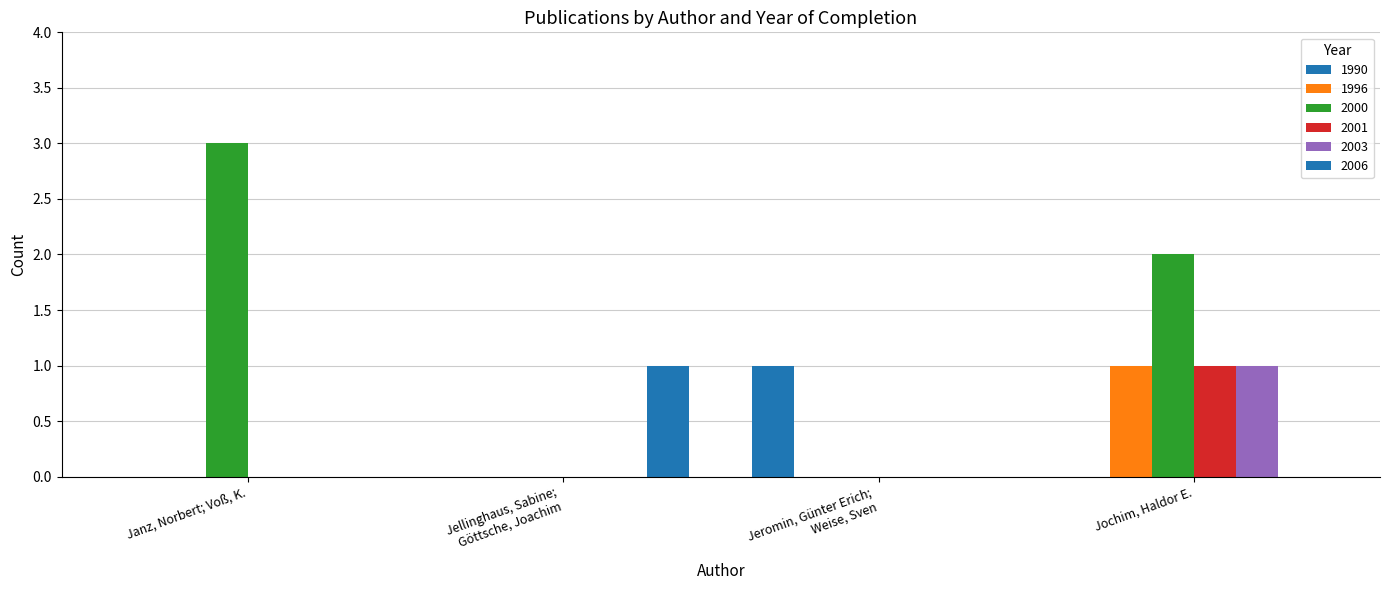

How many categories are shown in the chart?

4